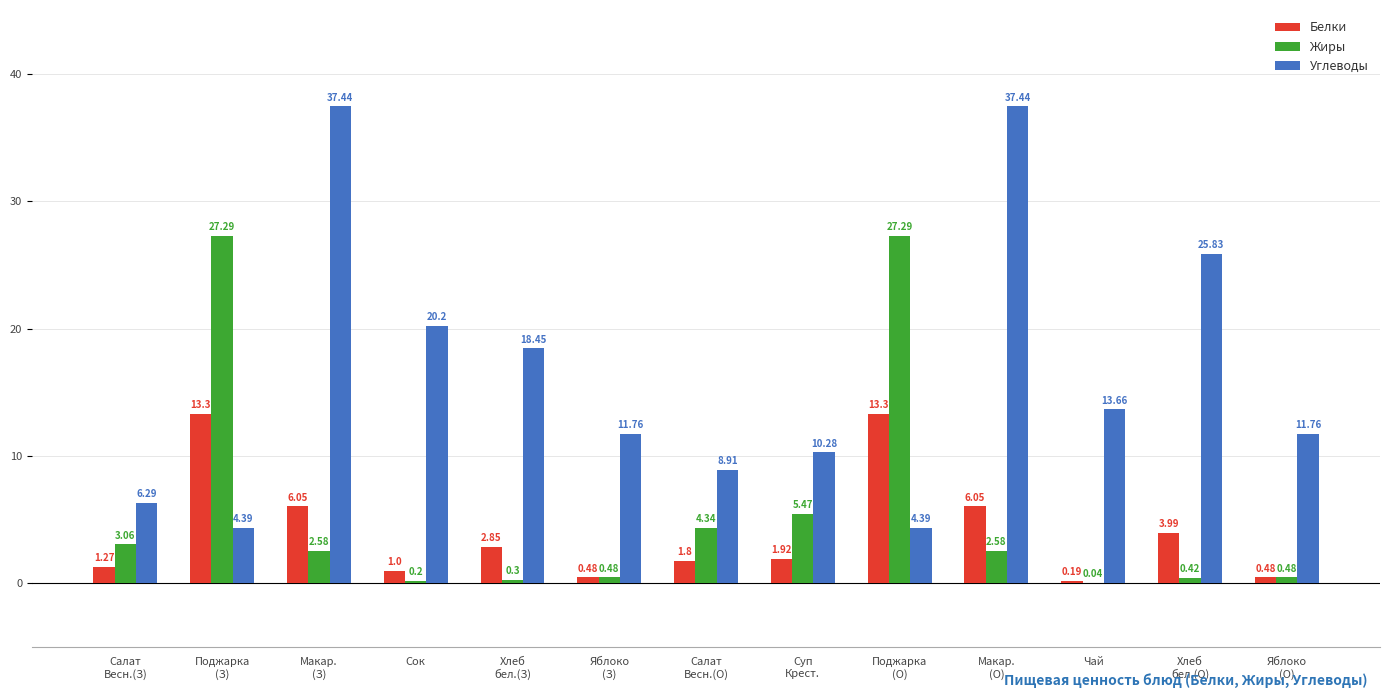

Between Поджарка
(О) and Яблоко
(О), which series saw the biggest shift?

Жиры